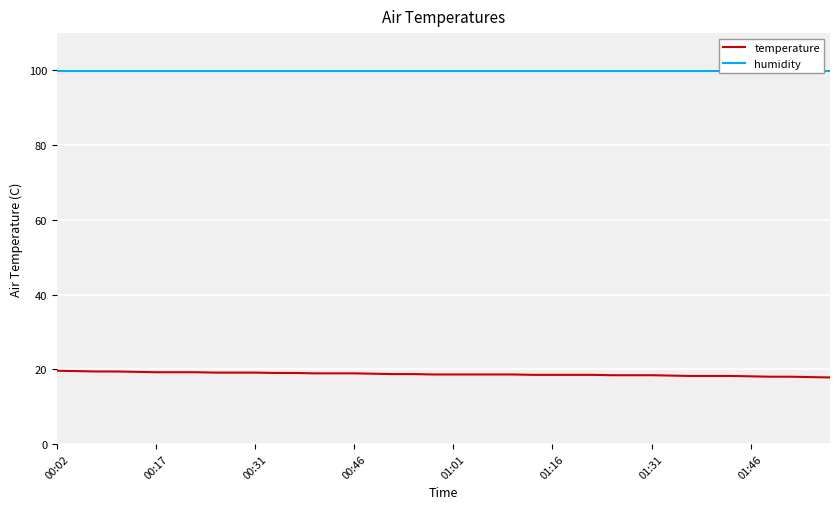

How many series are shown in this chart?

2